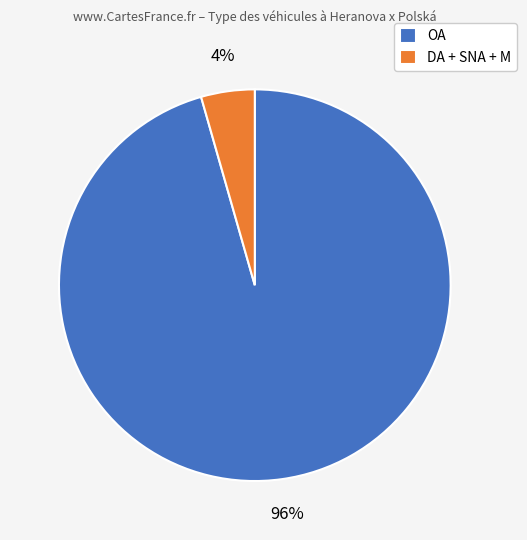

To the nearest percent, what portion does OA represent?

96%